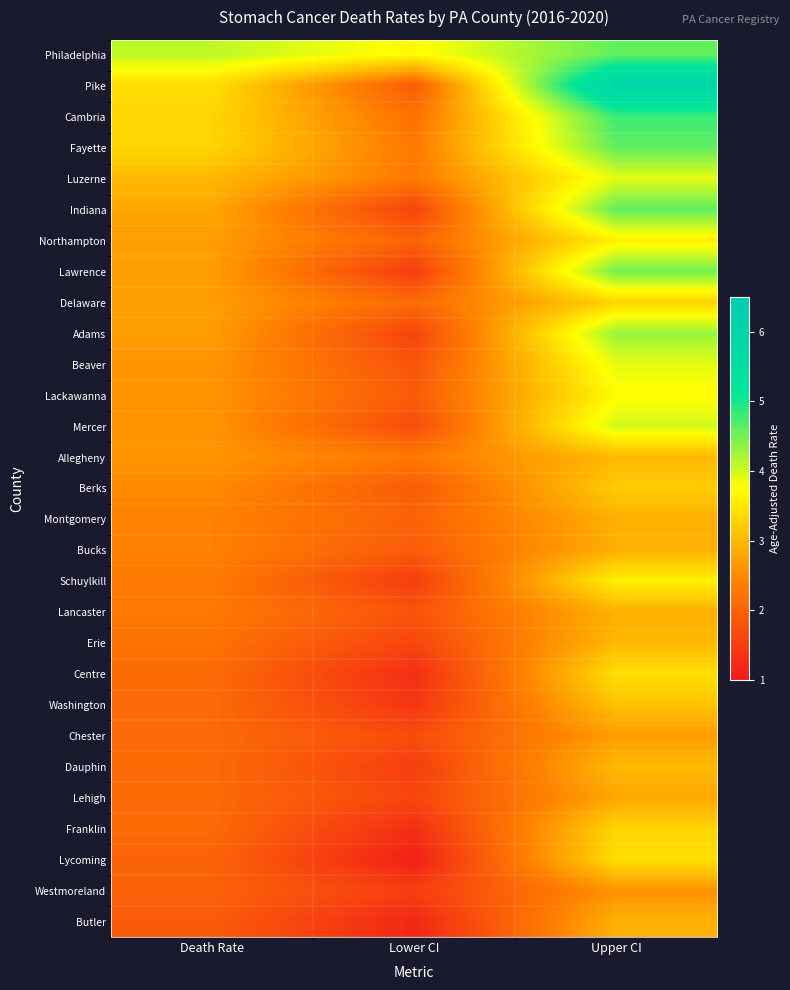

What is the smallest value displayed?

1.1